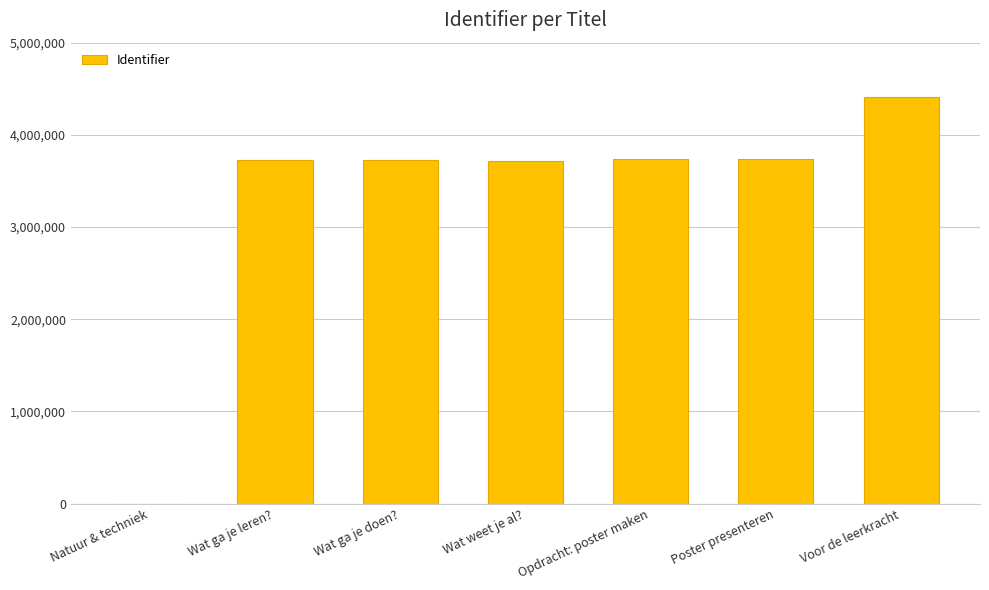

Approximately how many times larger is the value at Wat ga je leren? compared to Wat ga je doen??

1.0